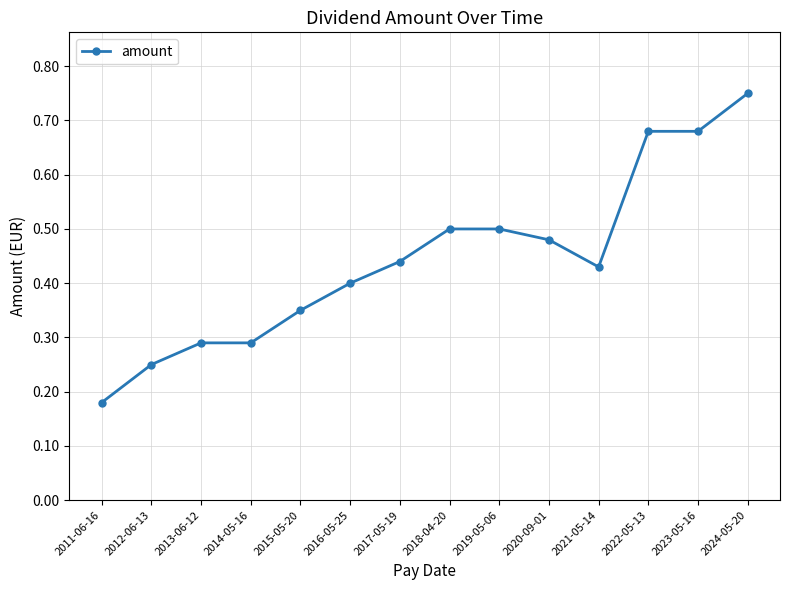

What is the label of the 14th point from the left?

2024-05-20